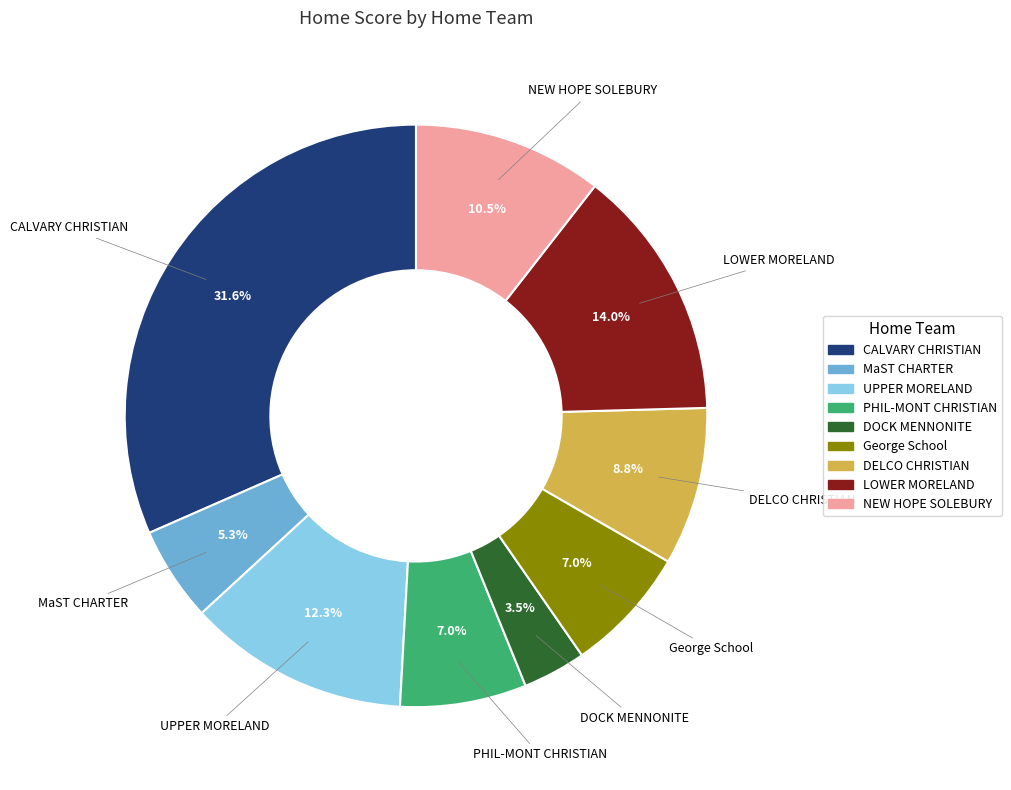

Does any single category account for the majority?

No